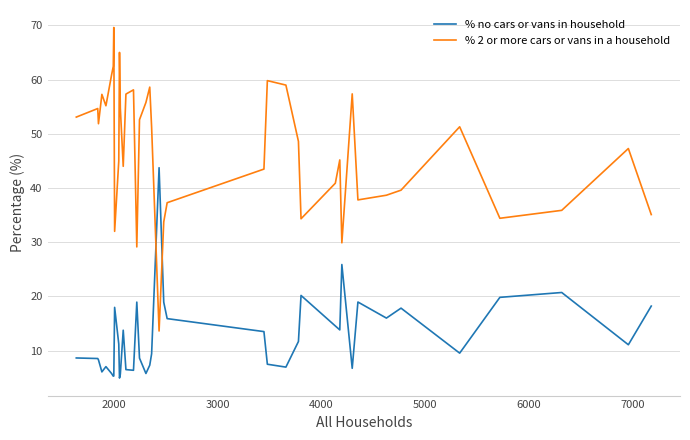

Which series has the largest range (max minus min)?

% 2 or more cars or vans in a household